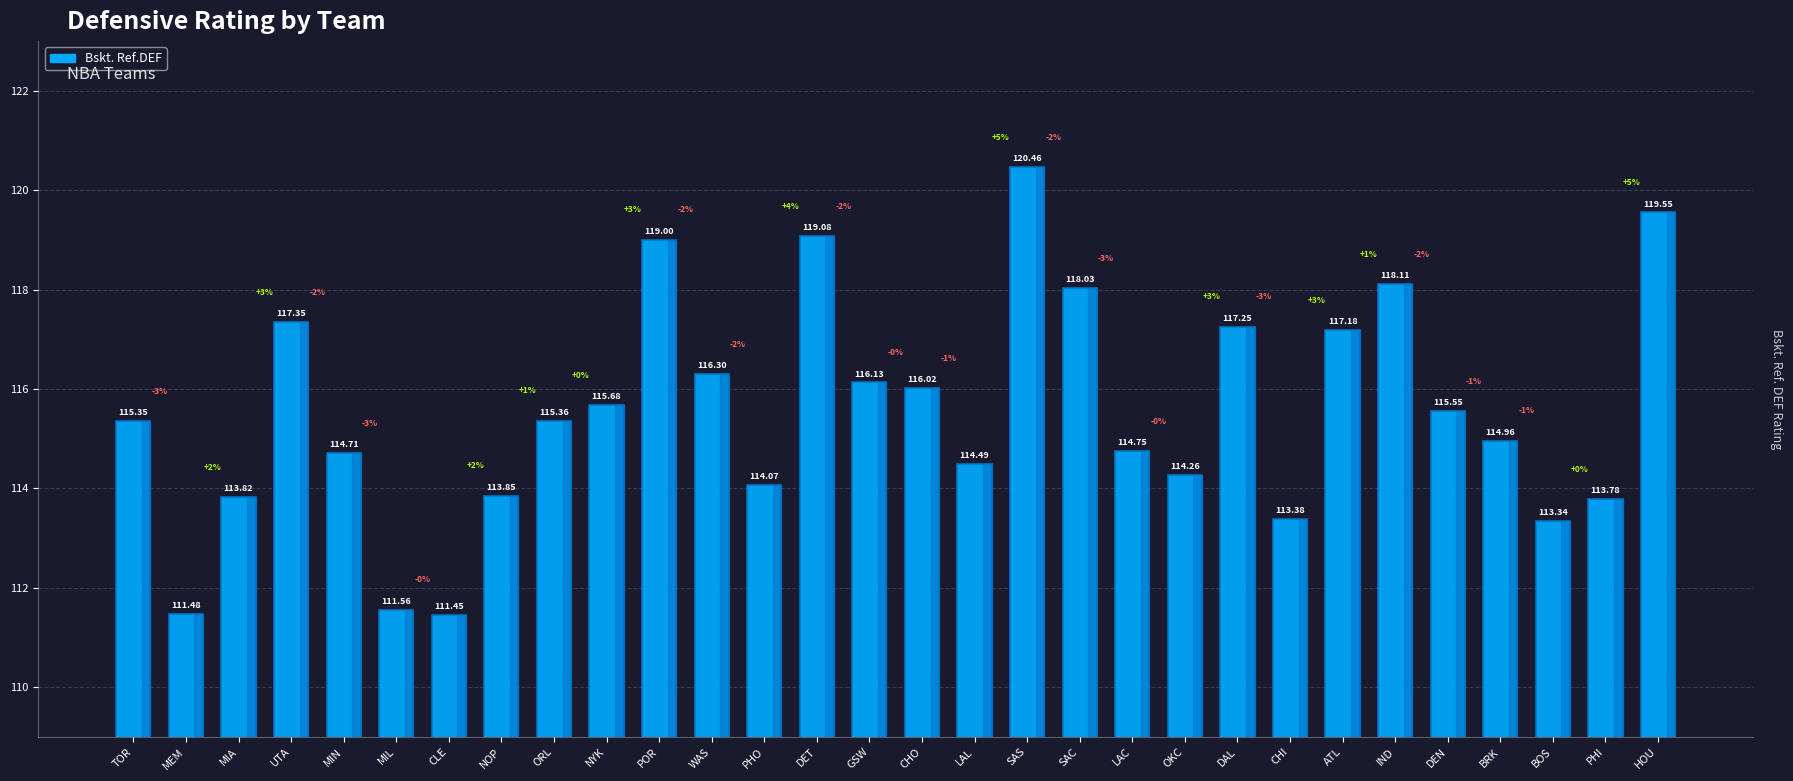

List the labels in order of value, smallest first.

CLE, MEM, MIL, BOS, CHI, PHI, MIA, NOP, PHO, OKC, LAL, MIN, LAC, BRK, TOR, ORL, DEN, NYK, CHO, GSW, WAS, ATL, DAL, UTA, SAC, IND, POR, DET, HOU, SAS